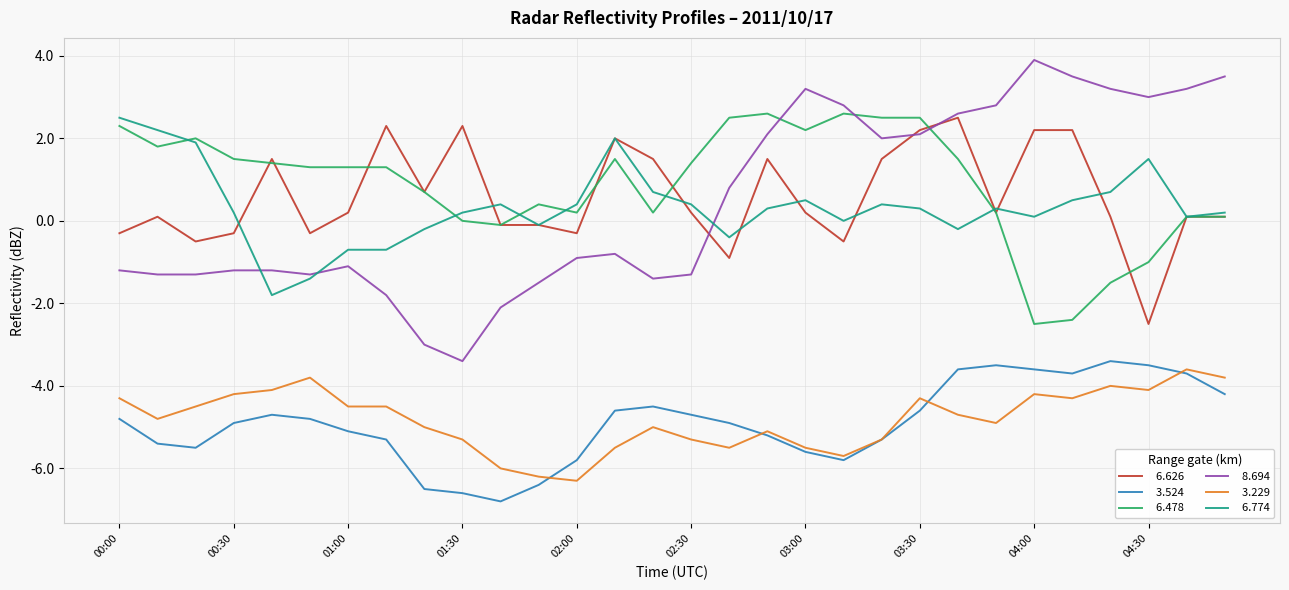

At which category is the sum across all series the highest?

03:30